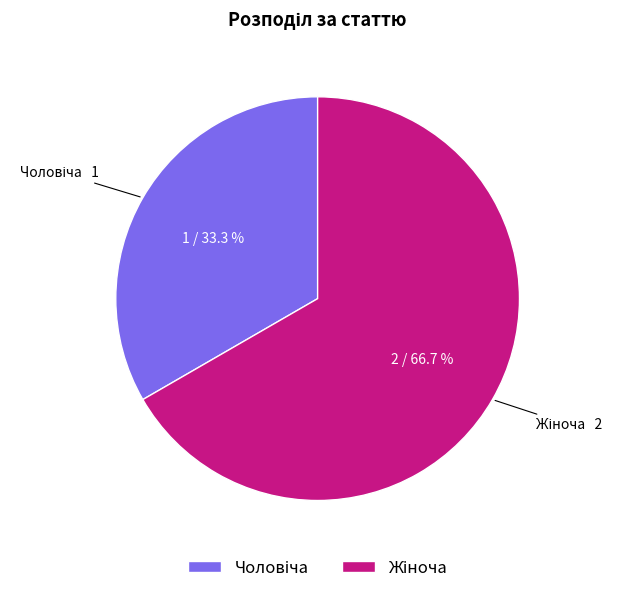

To the nearest percent, what is the average slice percentage?

50%